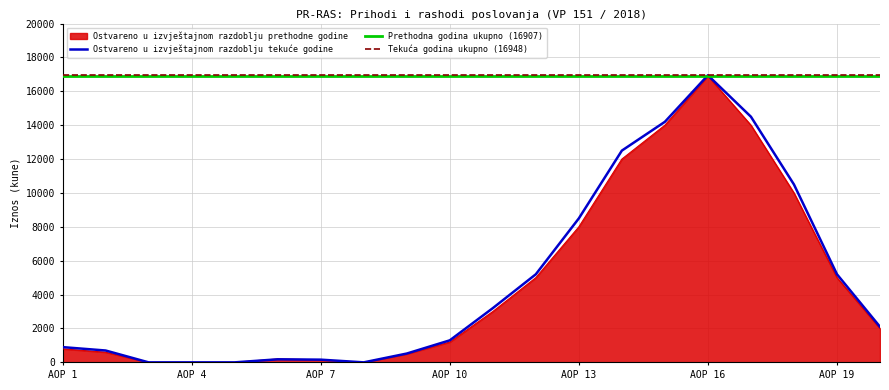

Is it true that Ostvareno u izvještajnom razdoblju tekuće godine equals 0 at 32?

True